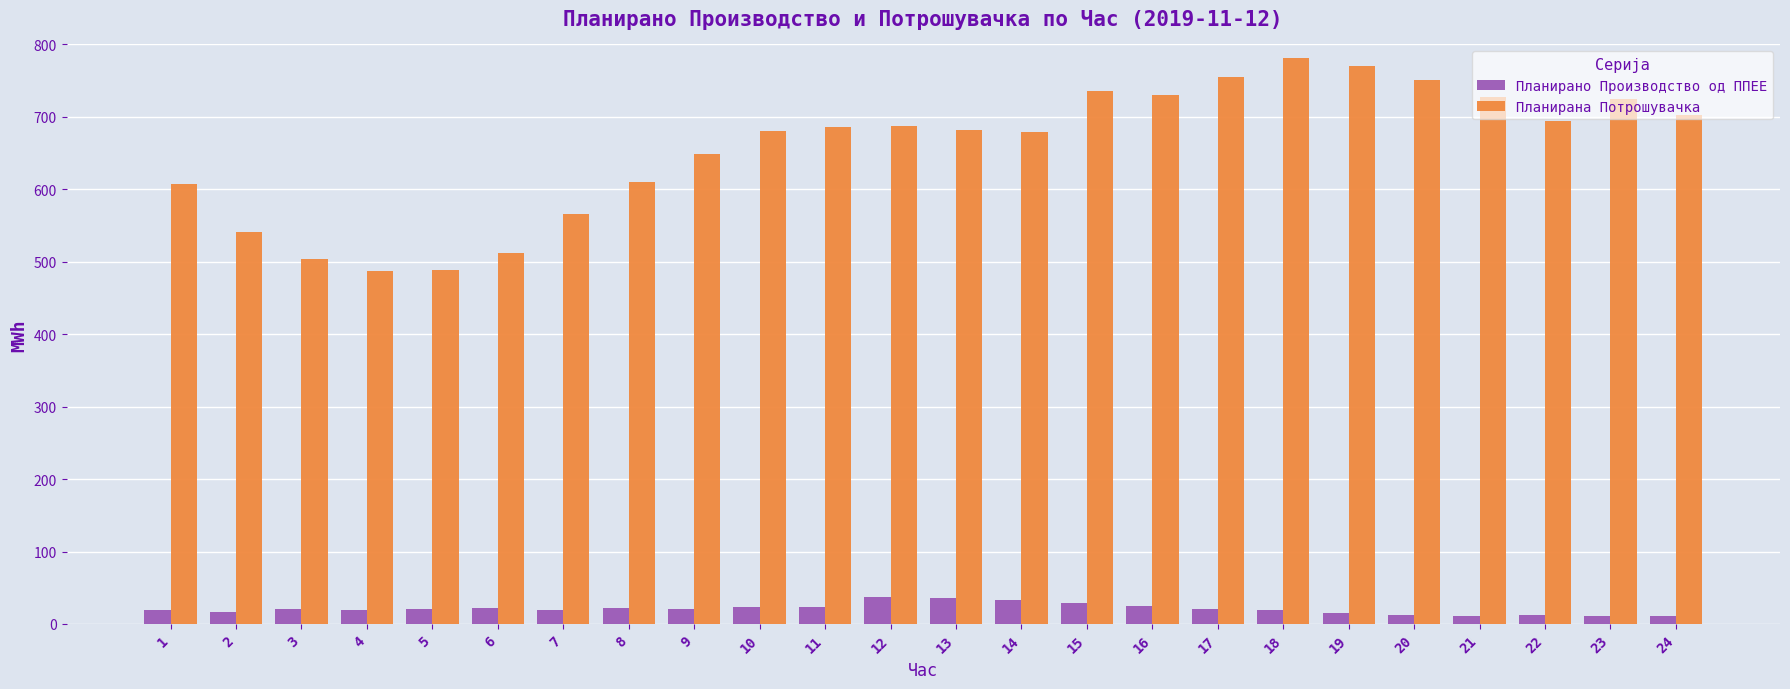

What is the minimum value for Планирана Потрошувачка?

487.8